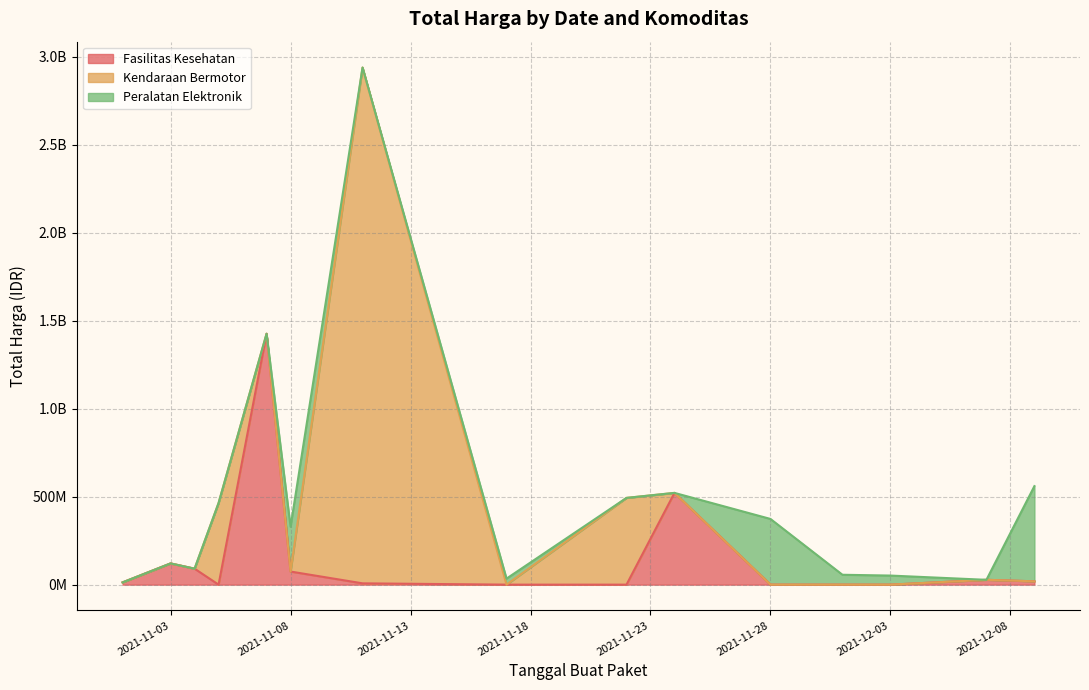

Which series has the largest range (max minus min)?

Kendaraan Bermotor